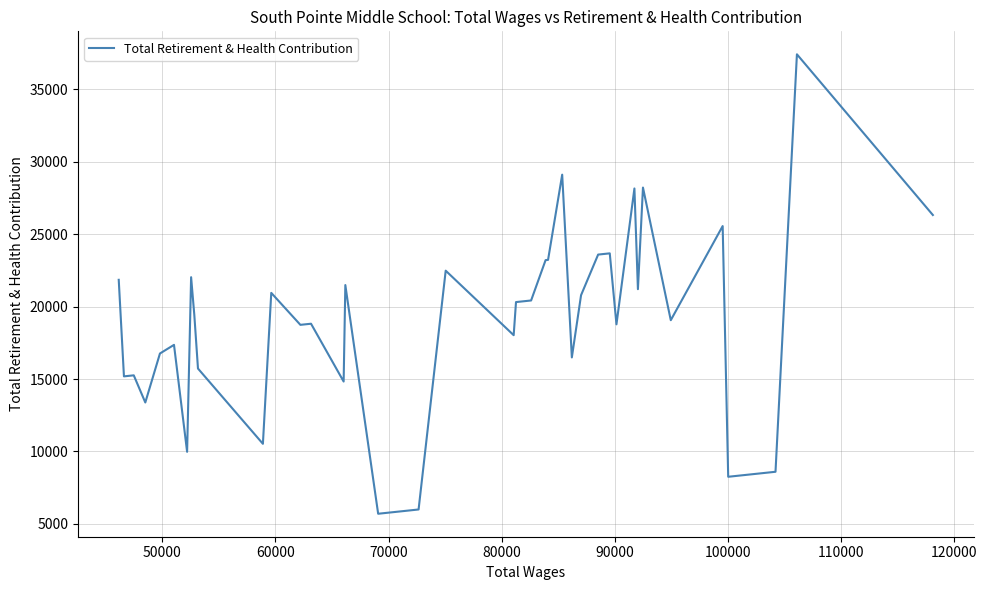

What is the minimum value shown in the chart?

5699